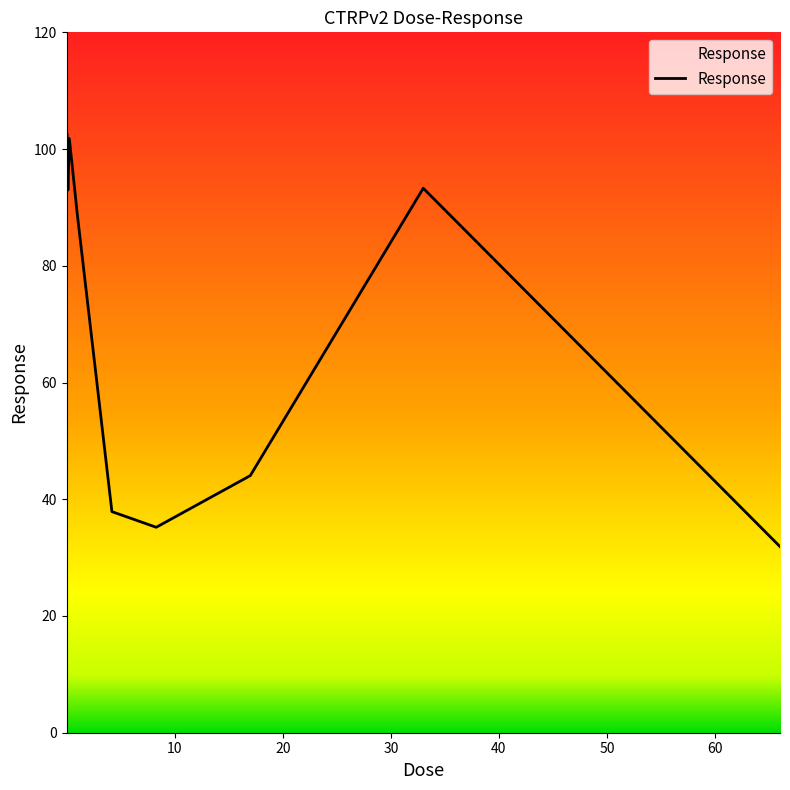

What is the greatest value displayed?

102.9